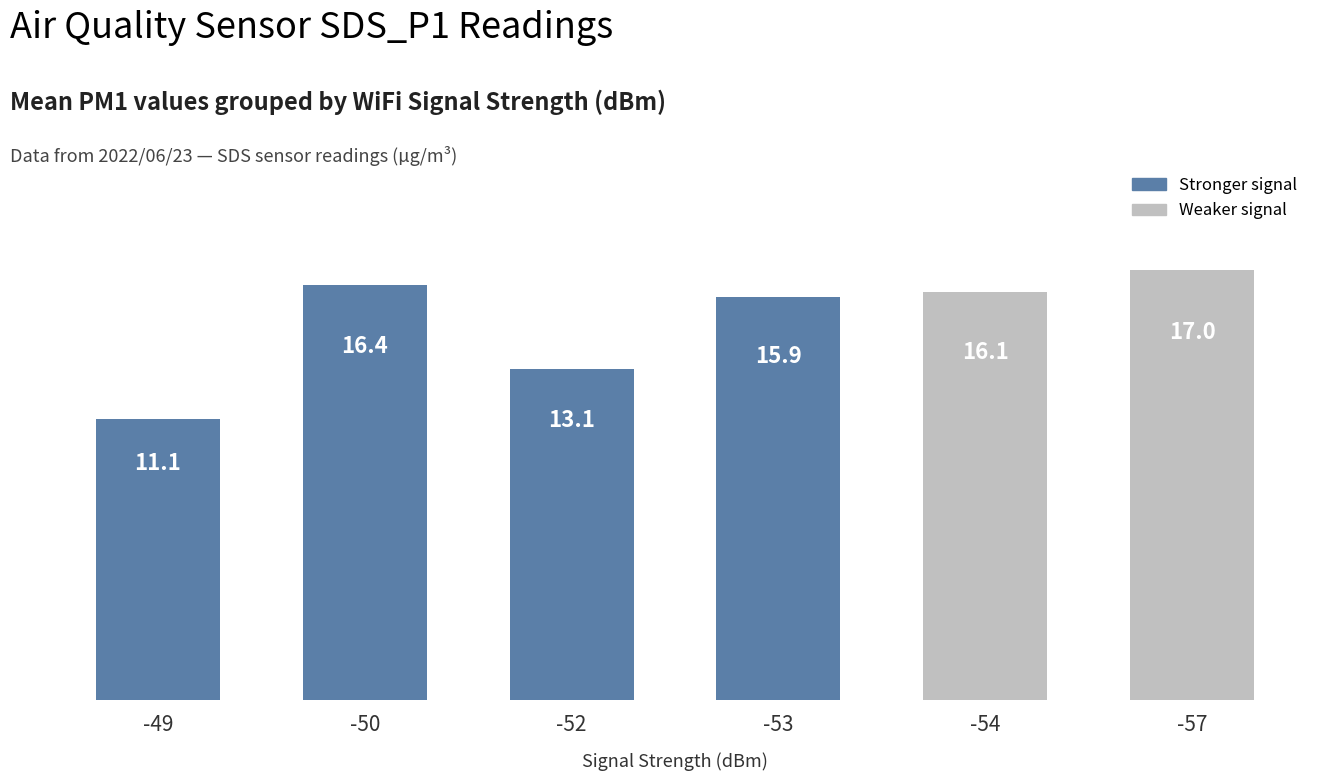

What is the sum of the values at -49 and -57?

28.2